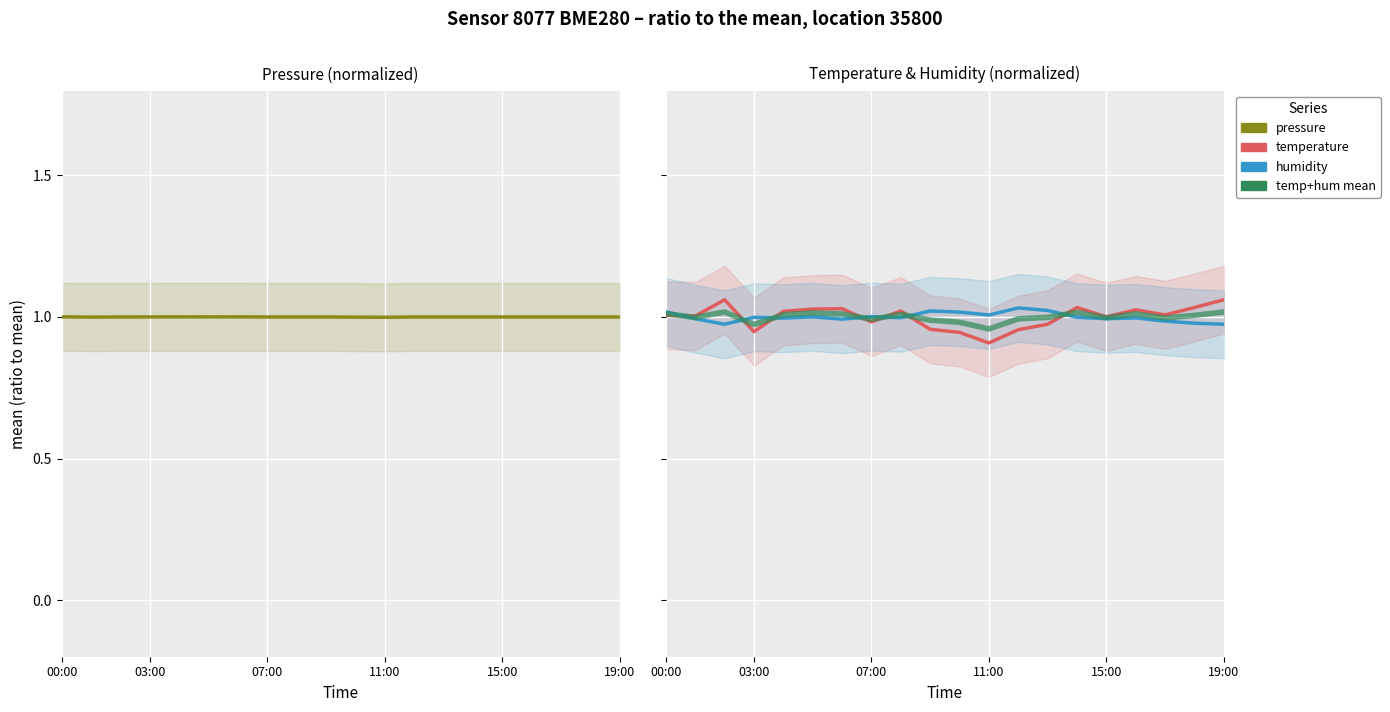

What is the maximum value shown in the chart?

1.1